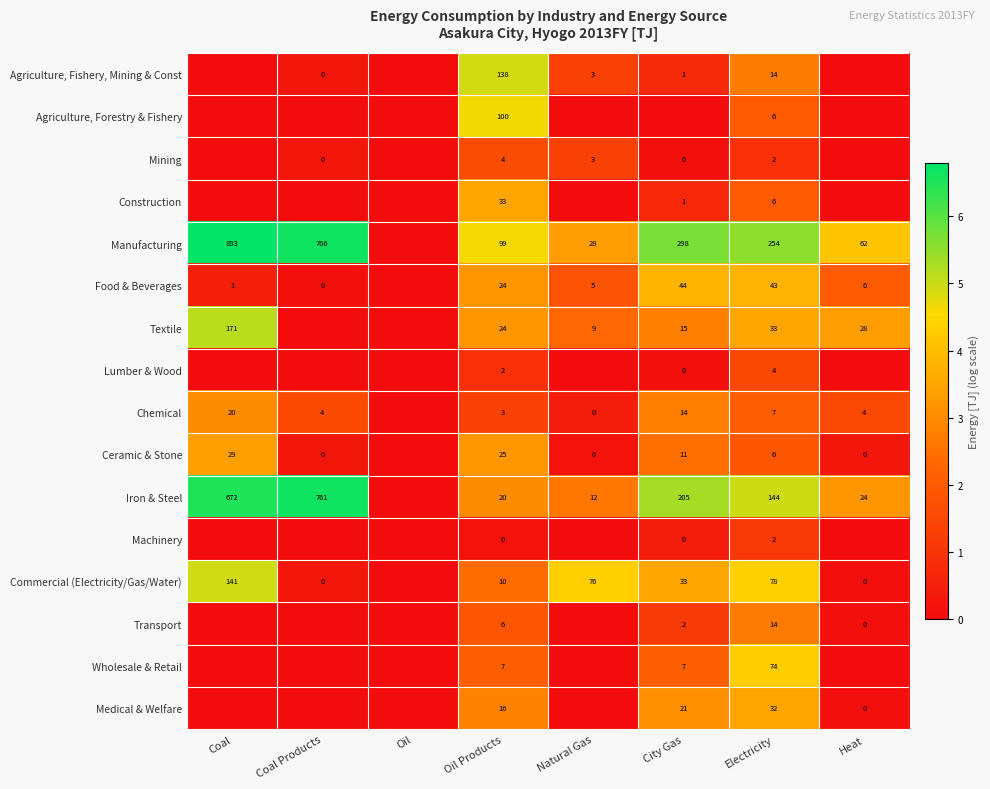

Is the value of Machinery at Oil Products greater than the value of Construction at City Gas?

No